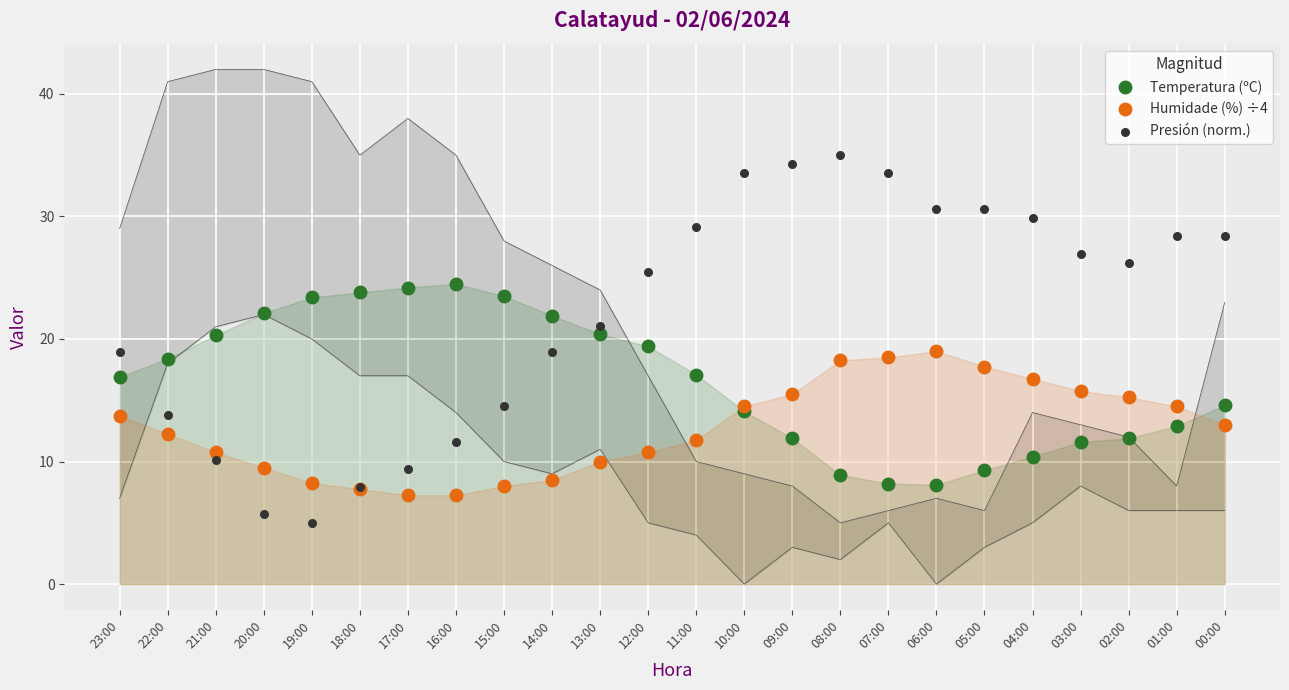

Which series has the largest total across all categories?

Presión (norm.)